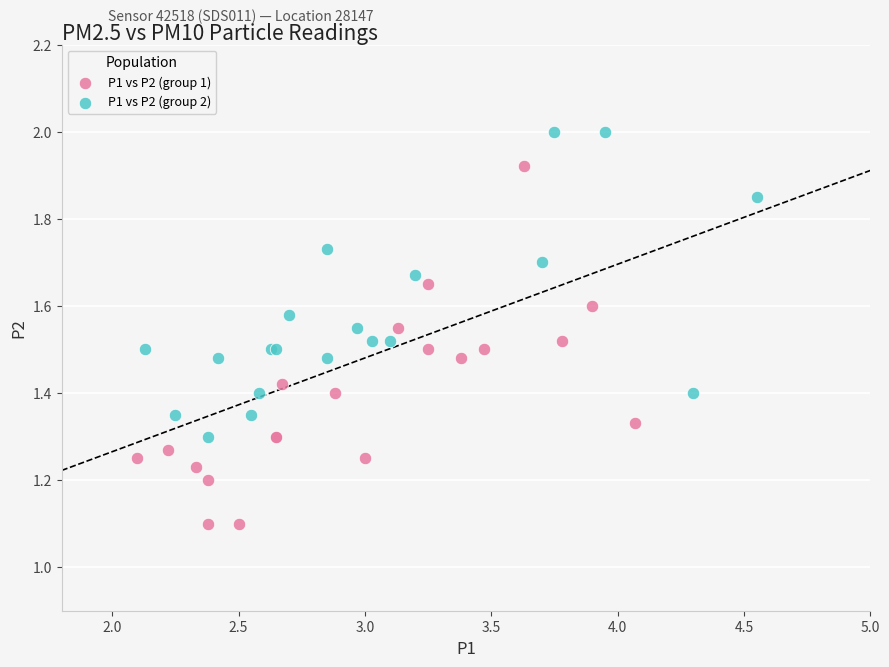

Which series has the widest spread of Y values?

P1 vs P2 (group 1)